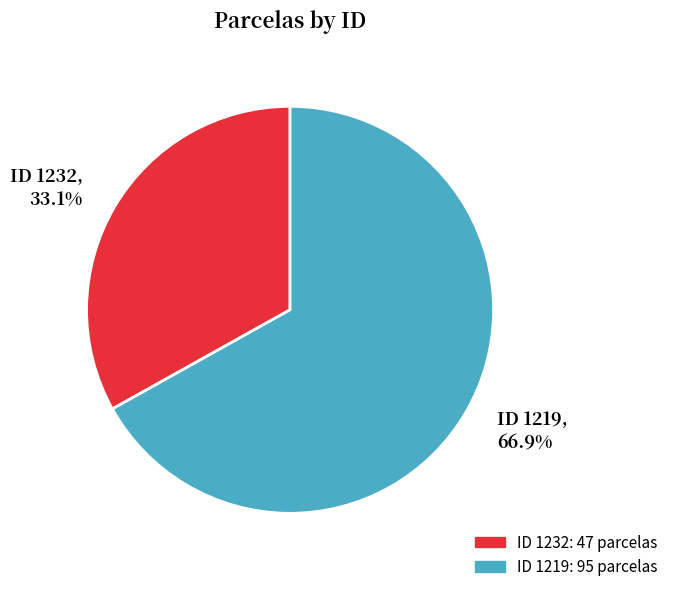

Does any single category account for the majority?

Yes